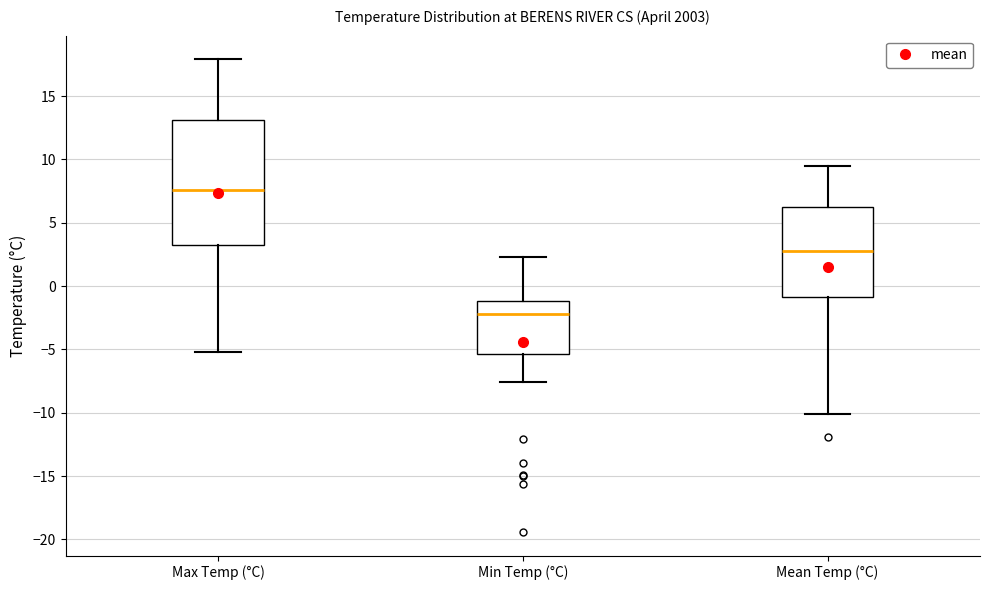

Where does the lower whisker of the box for Min Temp (°C) end on the y-axis? The values are not printed on the chart, so give them approximately, as read against the axis.

-7.5